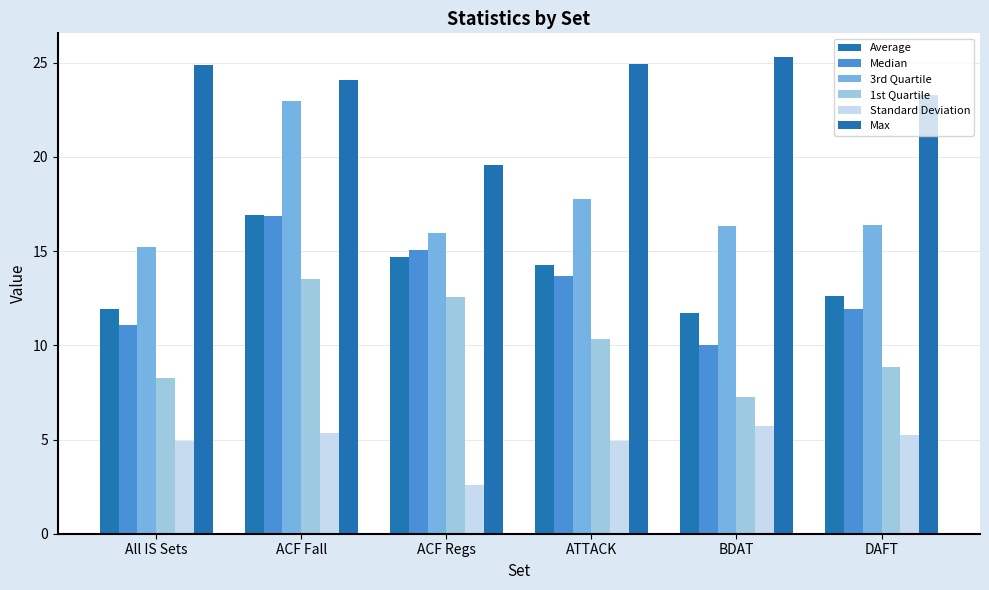

At which label does Median first exceed 13?

ACF Fall